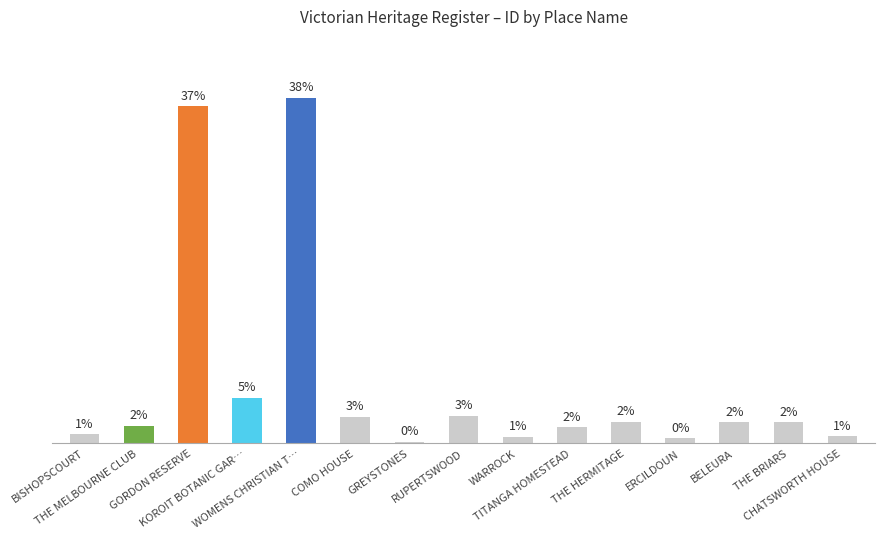

What is the difference between the values at GREYSTONES and CHATSWORTH HOUSE?

0.6